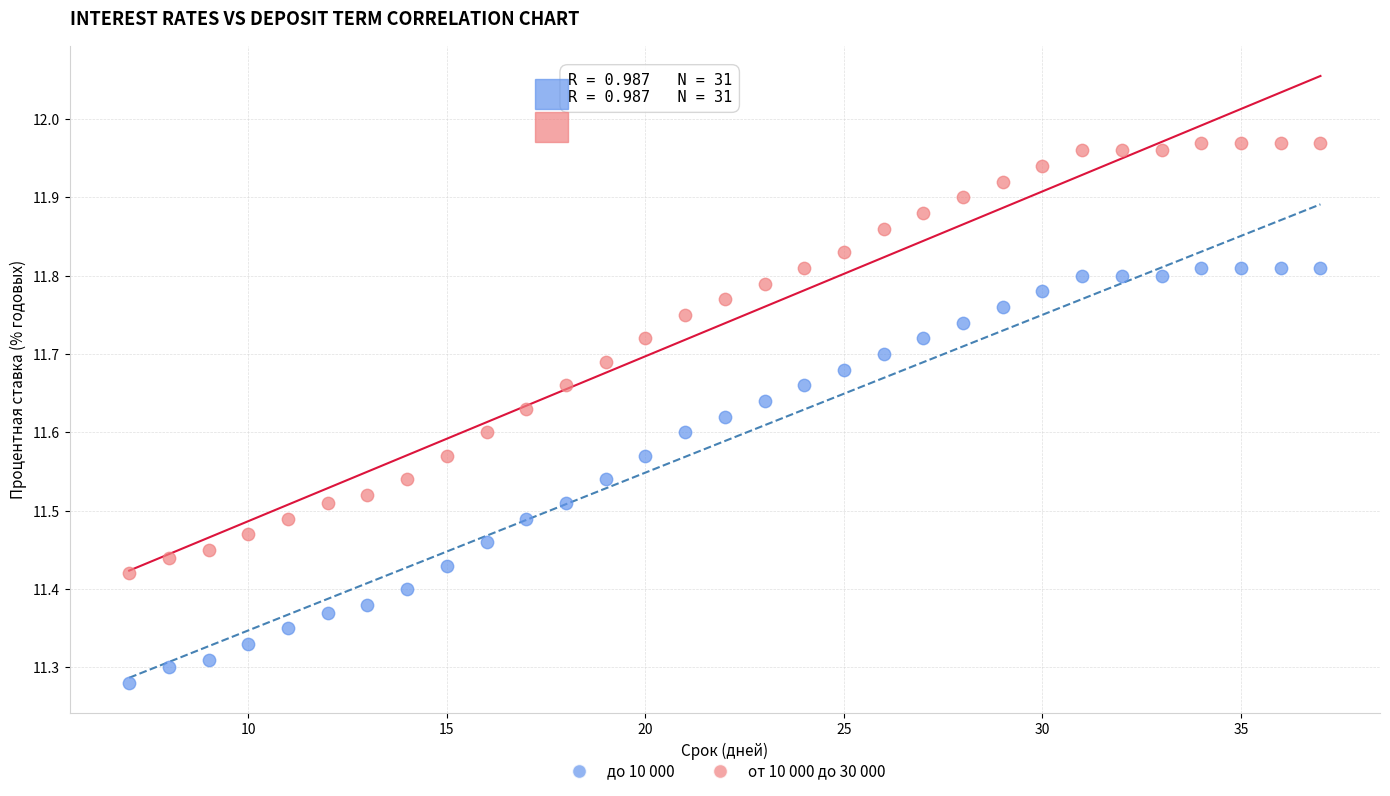

What is the X range (max minus min) for the scatter plot?

30.0